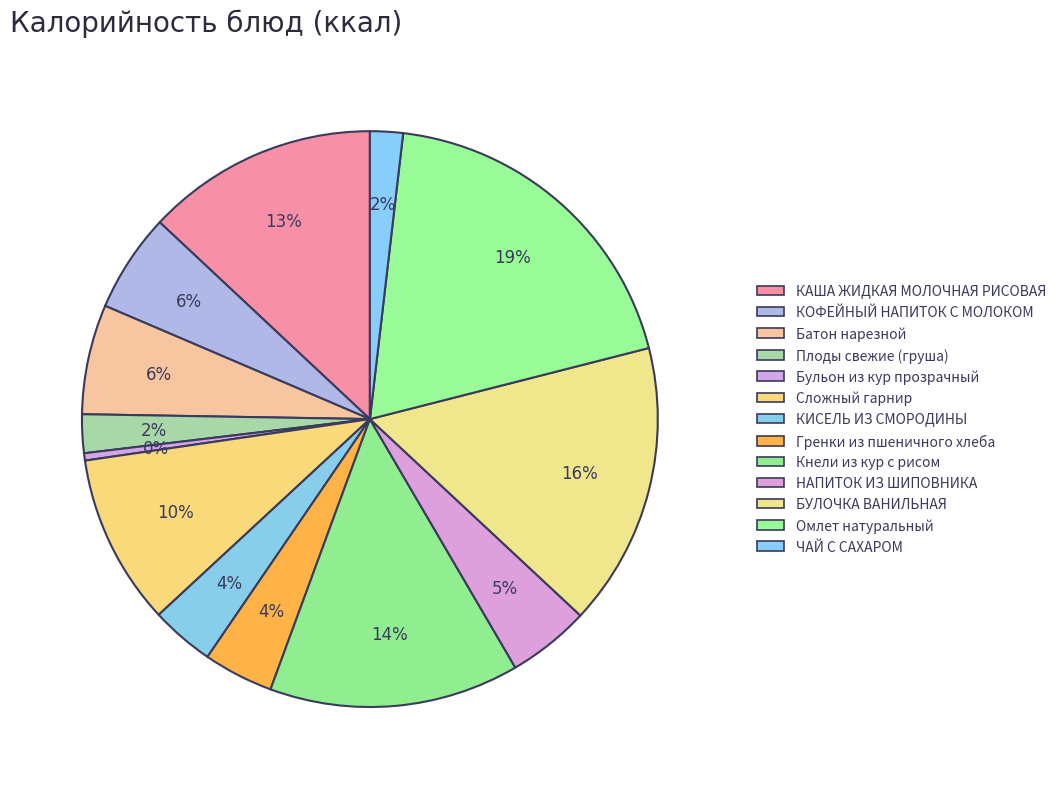

What is the total percentage of Плоды свежие (груша) and Кнели из кур с рисом?

16.2%